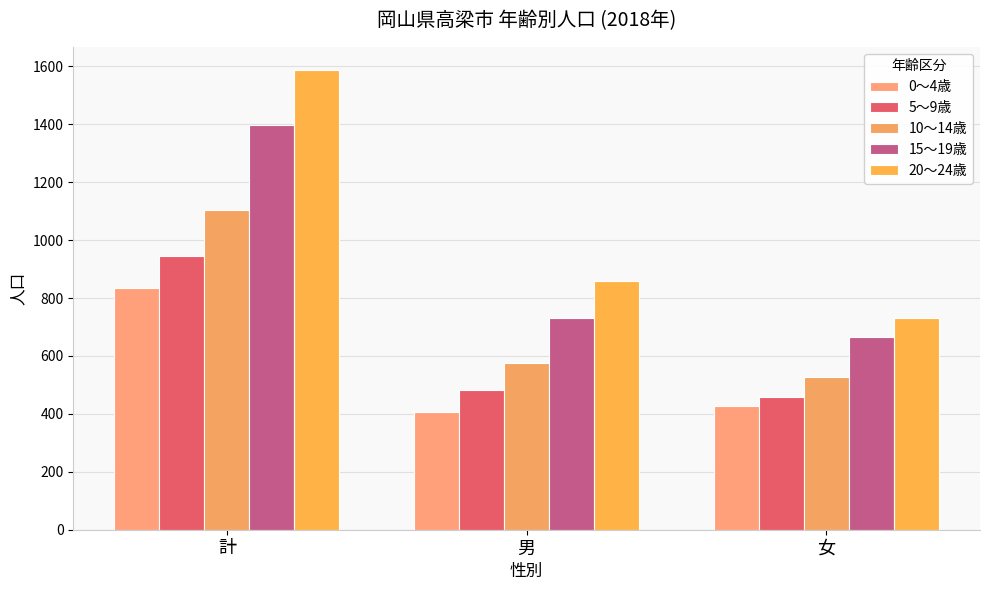

Rank the categories by 5～9歳 value from highest to lowest.

計, 男, 女